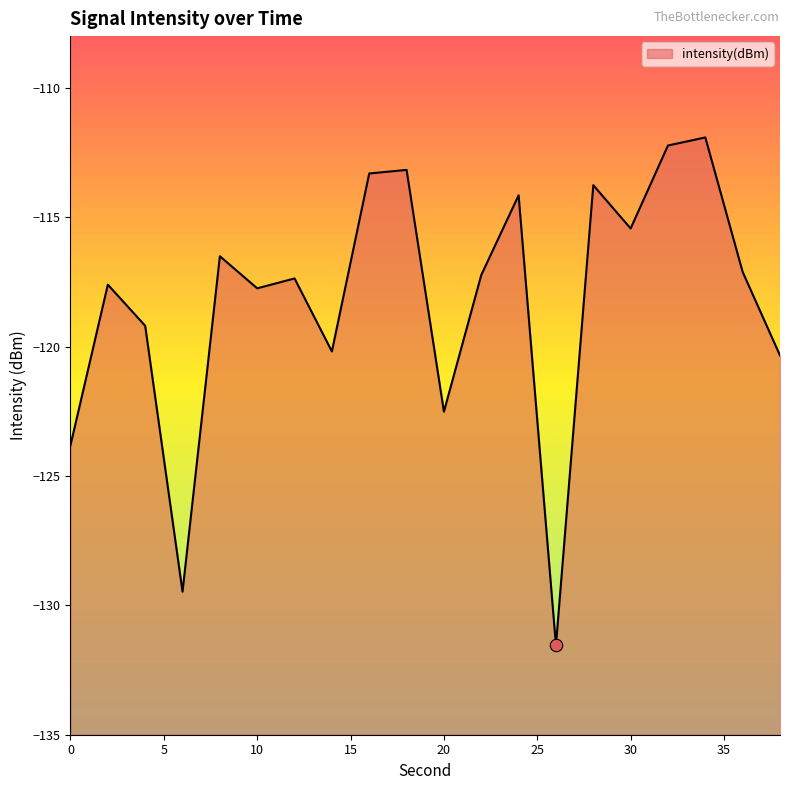

Which has a higher value, 18 or 20?

18